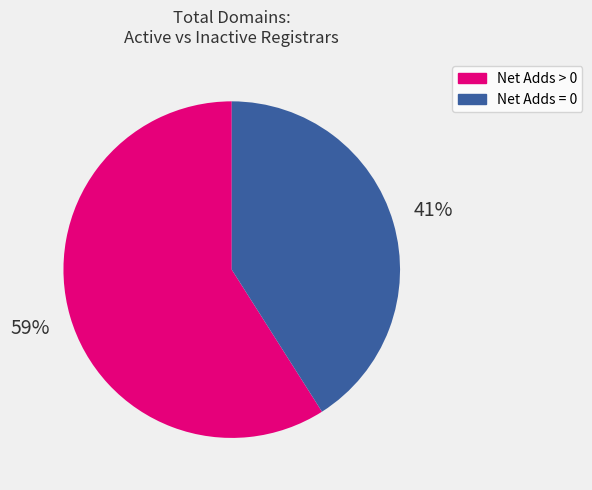

How many segments does this pie chart have?

2